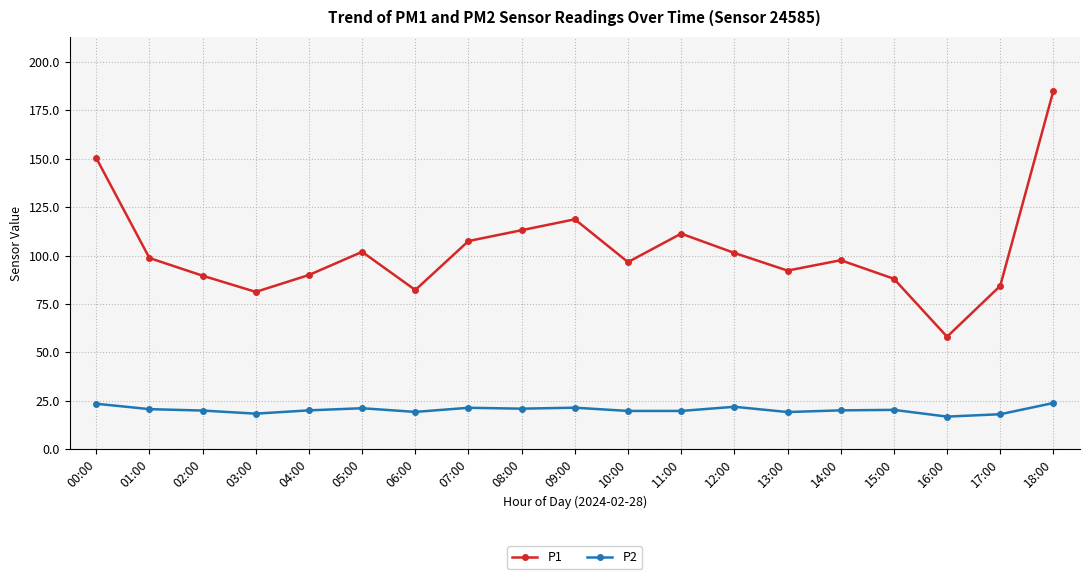

What is the label of the 1st point from the right?

18:00